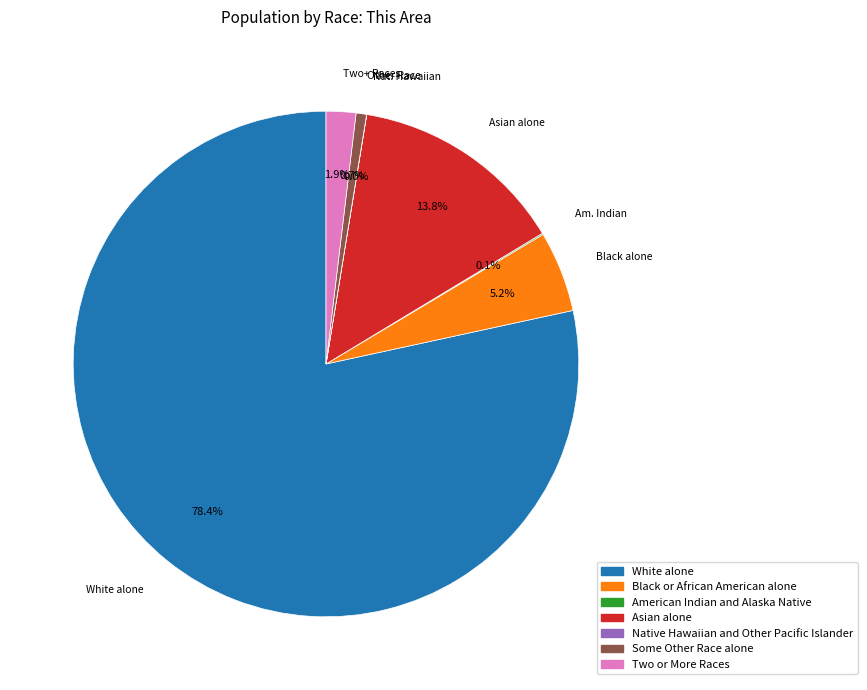

Which has a higher value, Asian alone or Some Other Race alone?

Asian alone